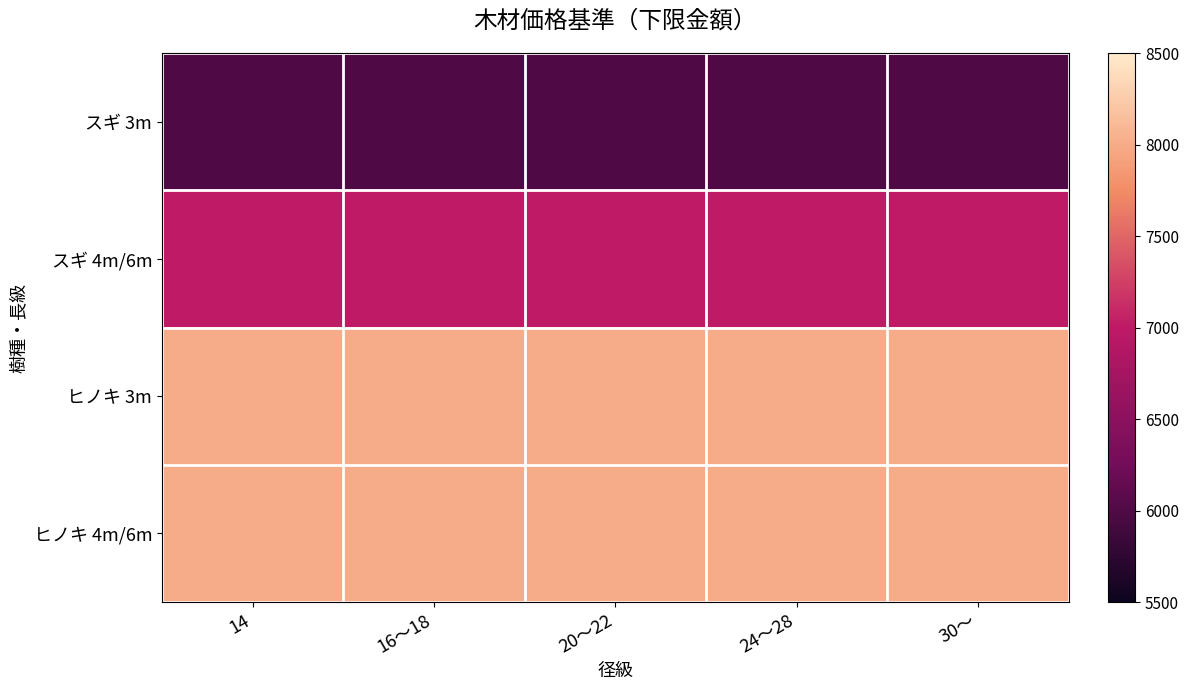

What is the total value across all series at 30～?

29000